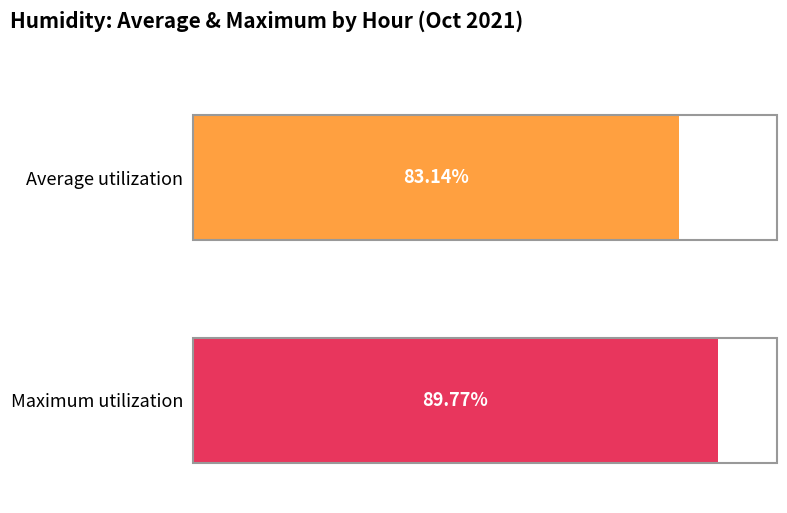

Count the number of data series in this chart.

2